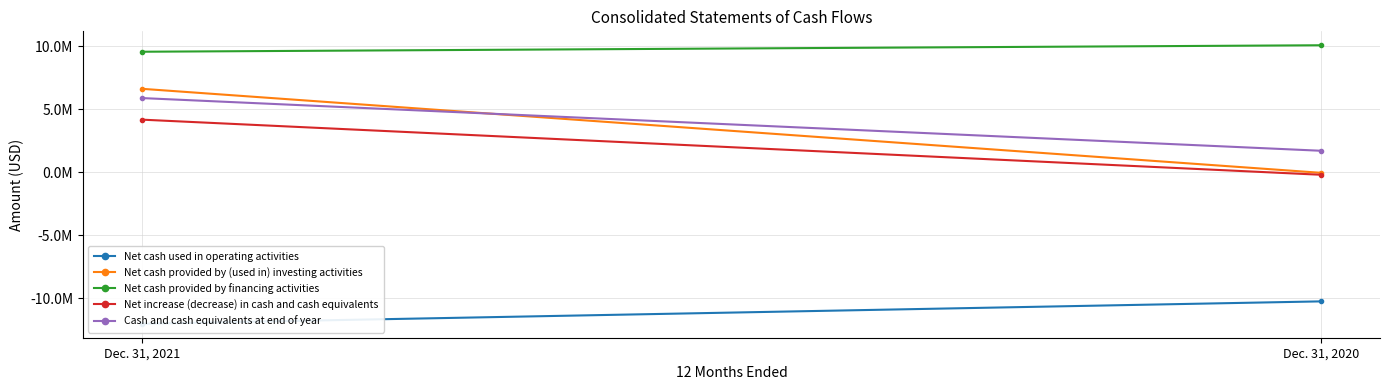

Reading right to left, extract all data points from this chart.

Net cash used in operating activities: Dec. 31, 2020=-10237000	Dec. 31, 2021=-12016000
Net cash provided by (used in) investing activities: Dec. 31, 2020=-38000	Dec. 31, 2021=6628000
Net cash provided by financing activities: Dec. 31, 2020=10083000	Dec. 31, 2021=9569000
Net increase (decrease) in cash and cash equivalents: Dec. 31, 2020=-192000	Dec. 31, 2021=4181000
Cash and cash equivalents at end of year: Dec. 31, 2020=1712000	Dec. 31, 2021=5893000